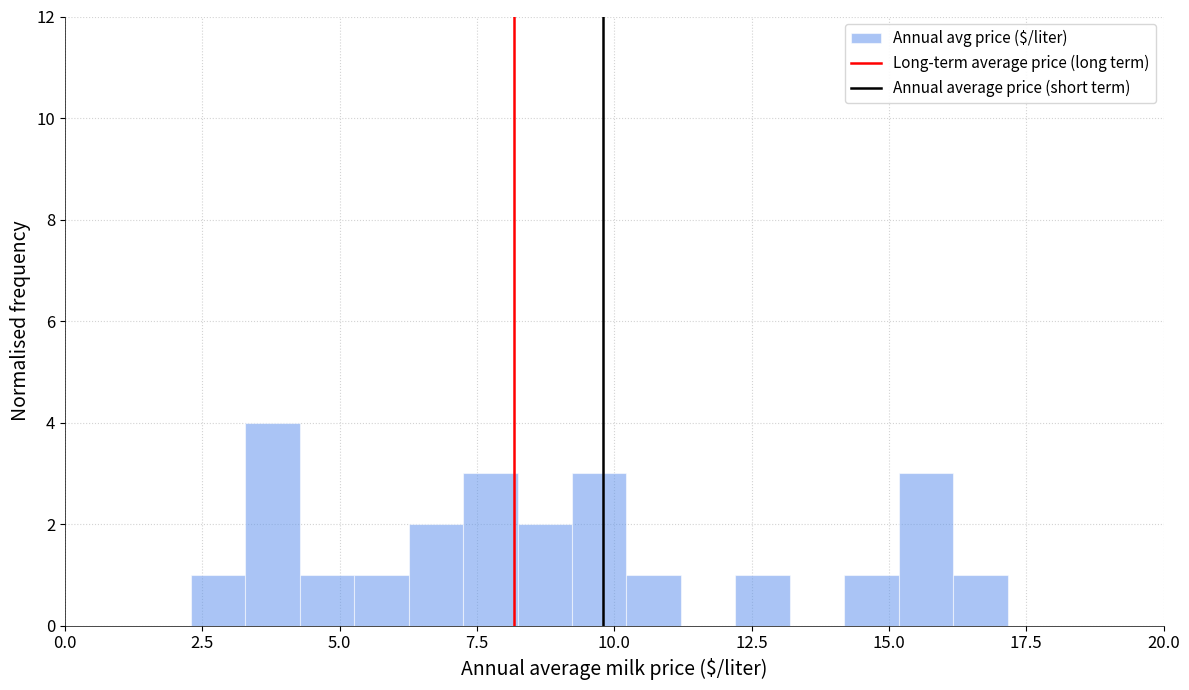

Read against the x-axis, roughly where is the centre of the tallest bar?

4.0